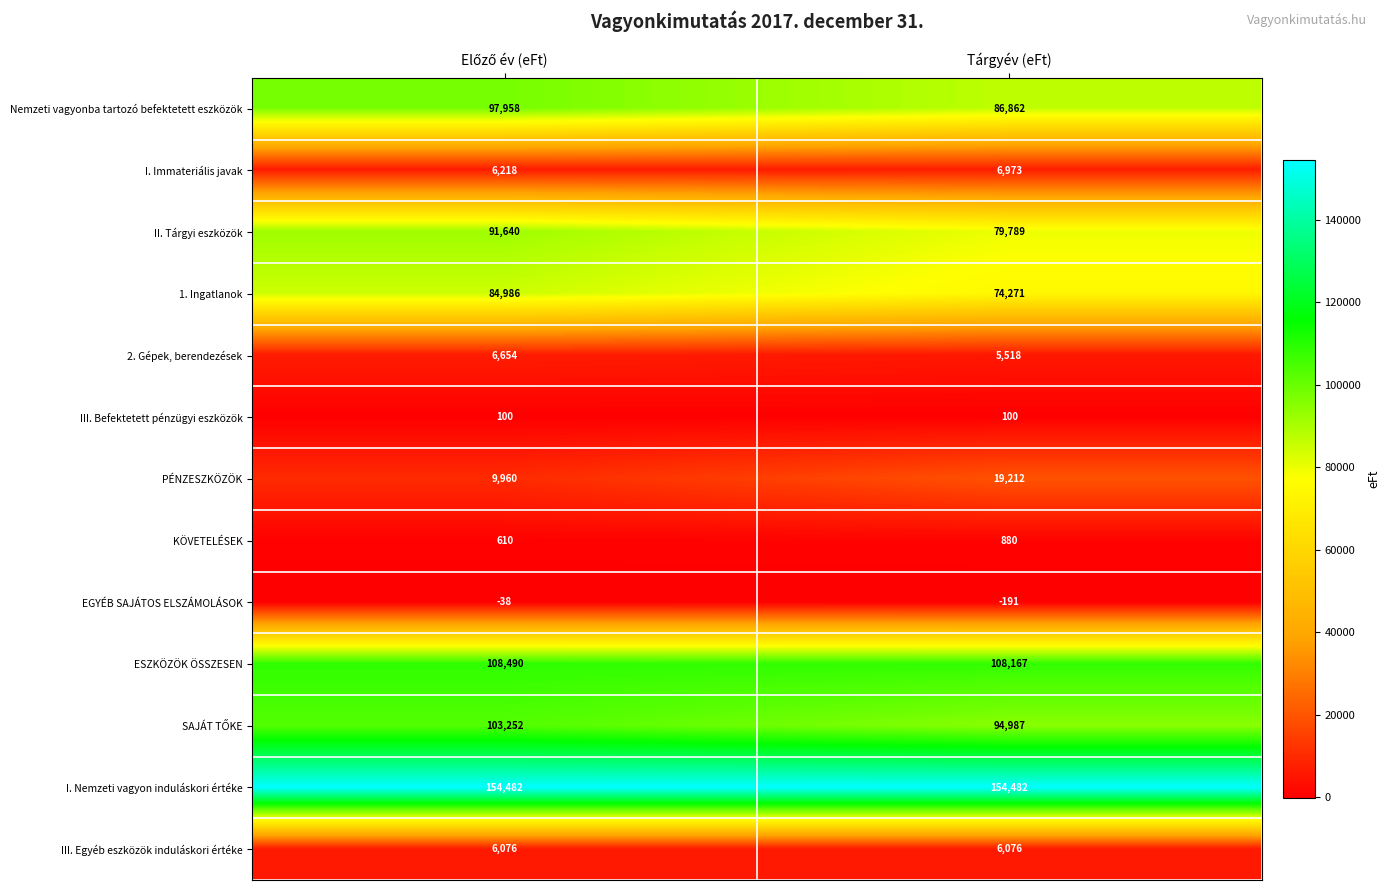

What is the difference between the maximum and minimum values in the PÉNZESZKÖZÖK series?

9252